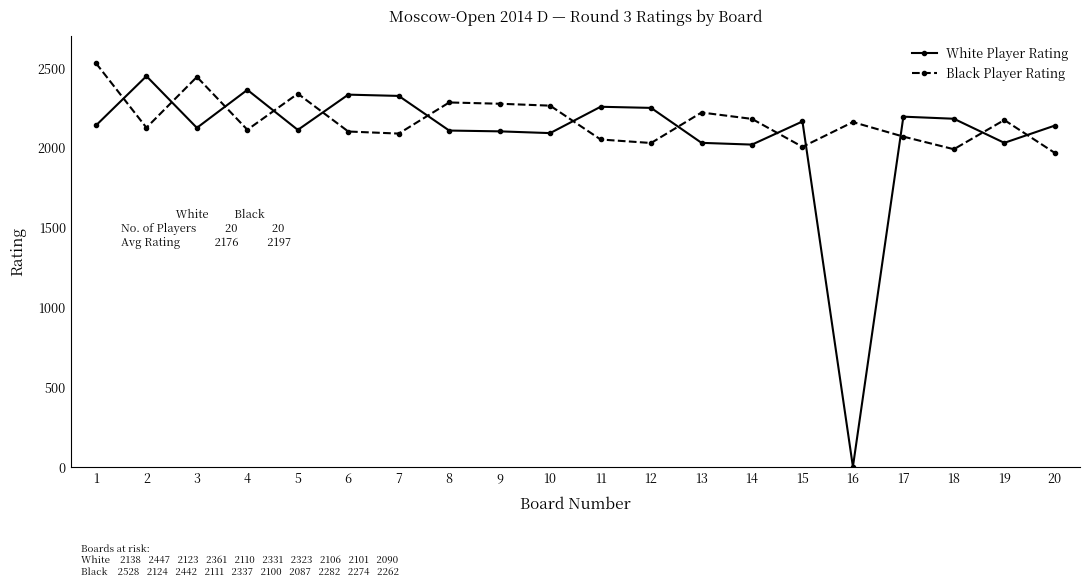

Is it true that White Player Rating equals 3144 at 13?

False